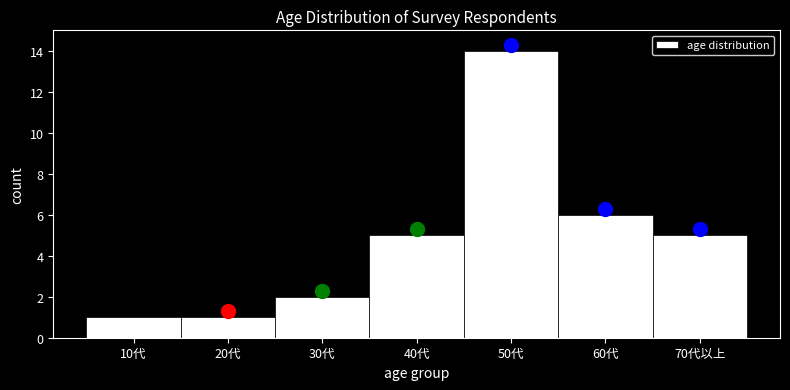

Reading right to left, transcribe all the data shown in this chart.

5	6	14	5	2	1	1